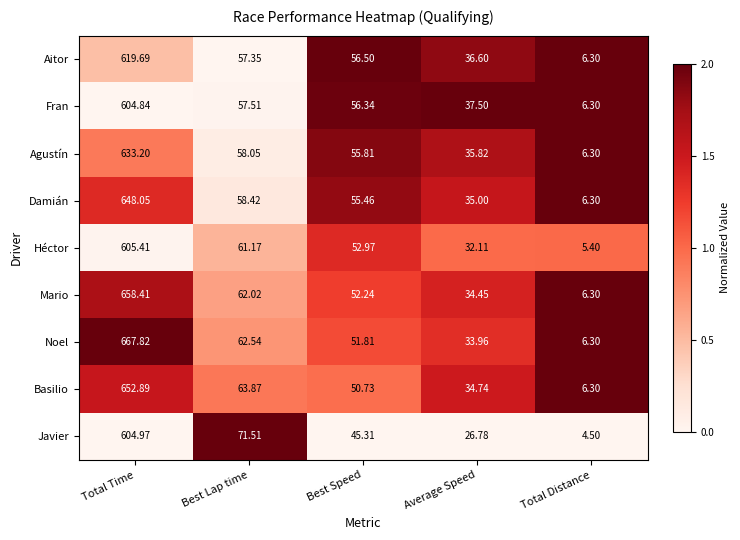

At which category is the sum across all series the highest?

Total Time